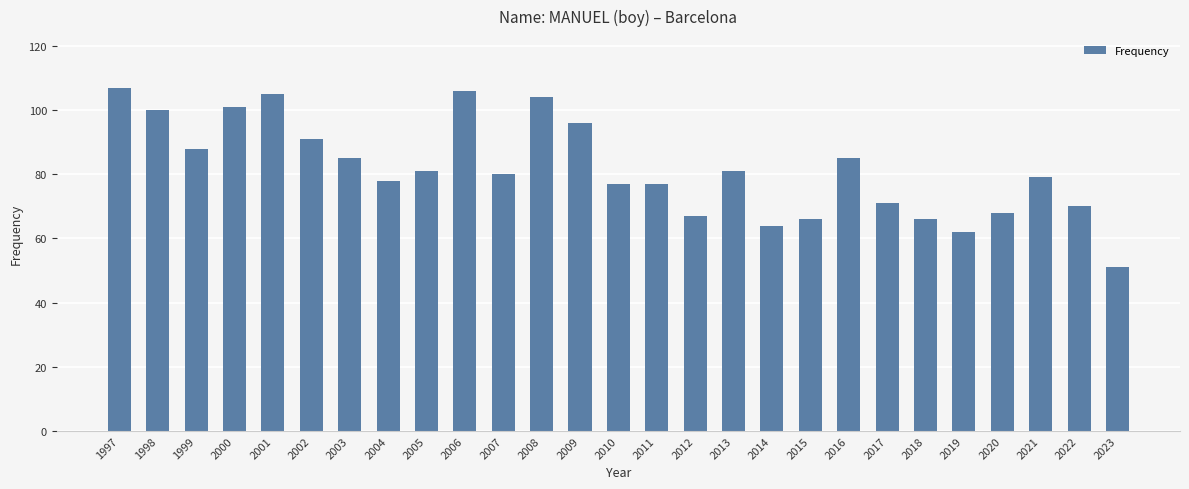

What is the sum of all values?

2206